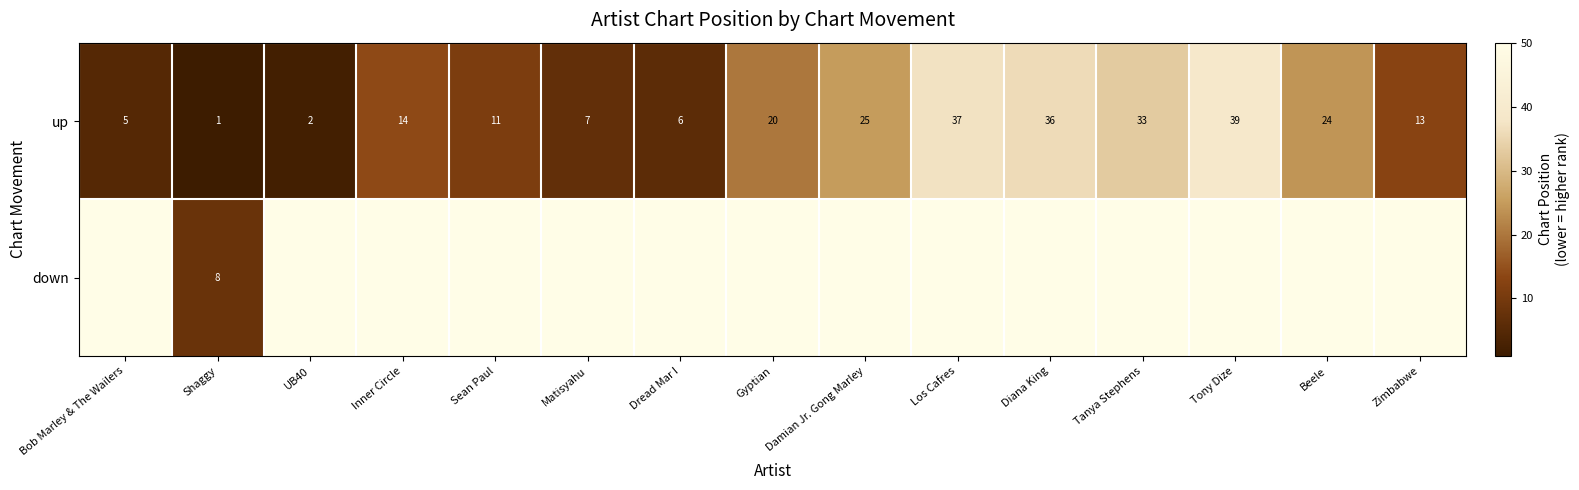

The up series shows 3.6 at UB40. True or false?

False